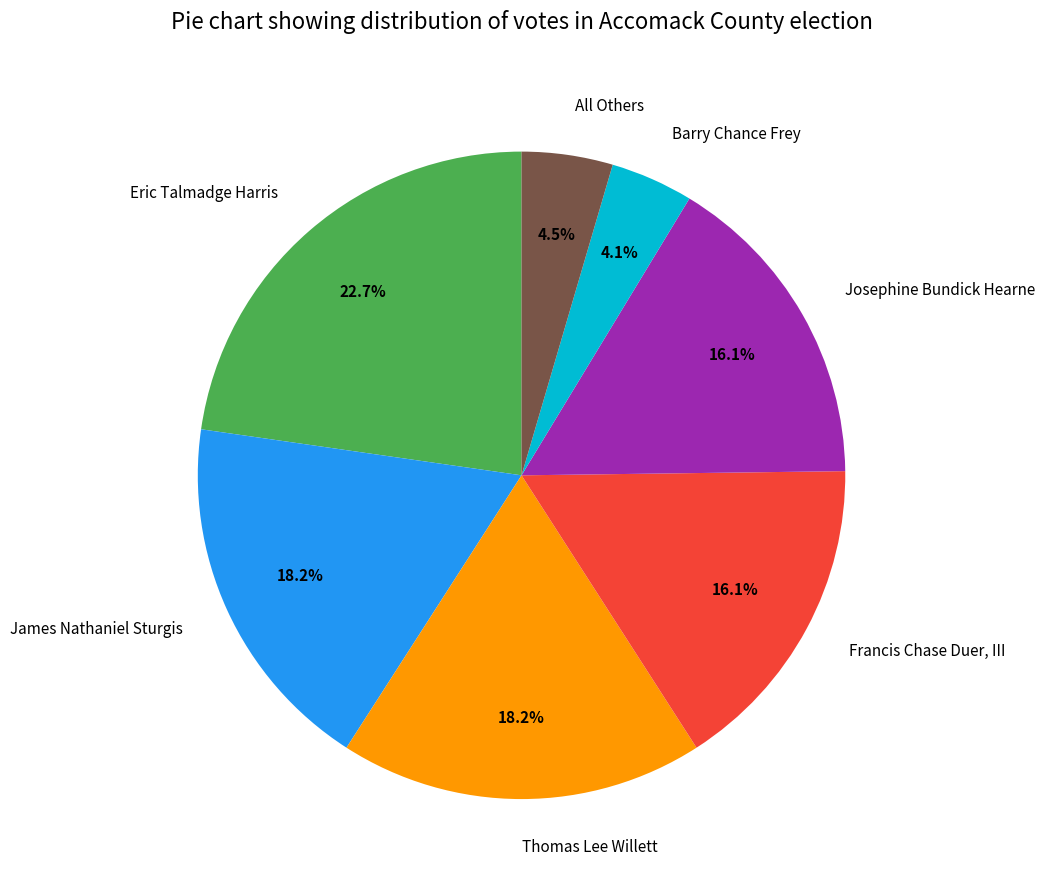

Does Eric Talmadge Harris account for over 50% of the chart?

No